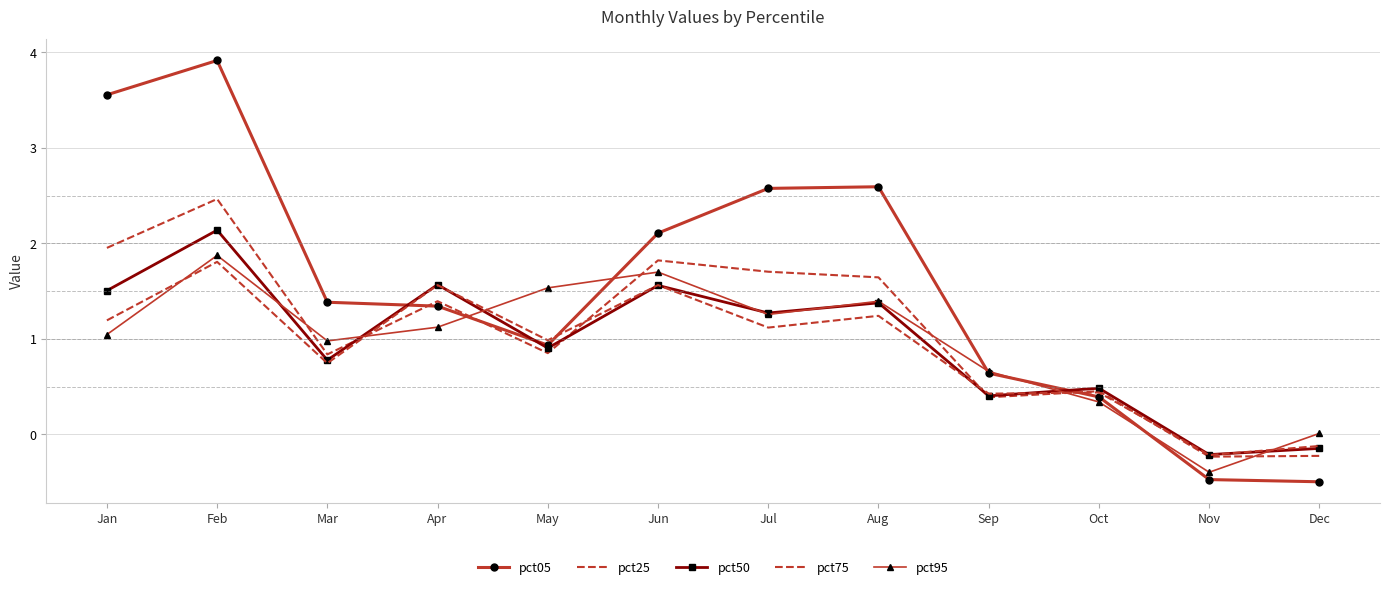

Is it true that pct50 equals -0.1 at Nov?

False